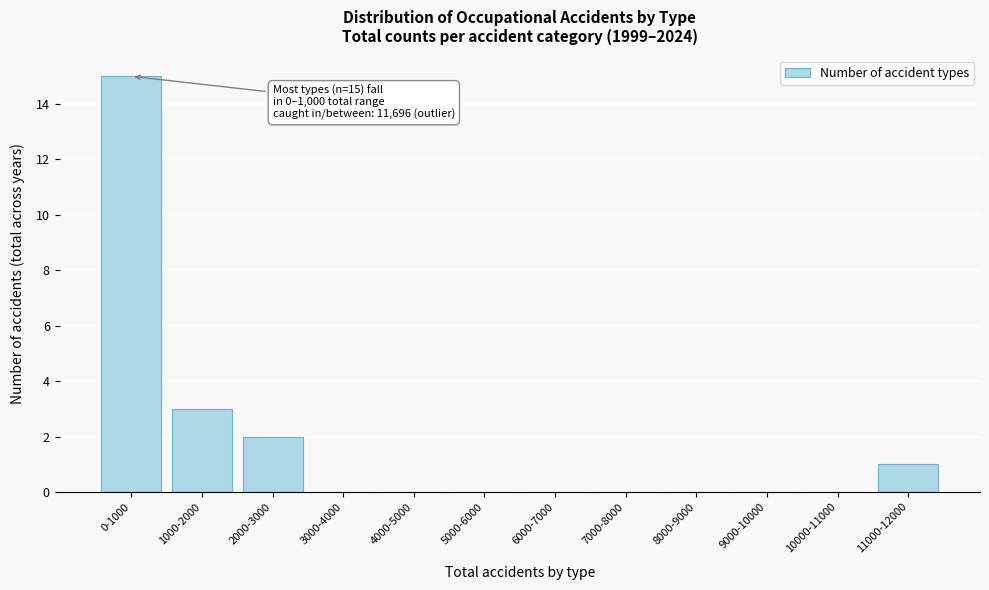

Reading left to right, transcribe all the data shown in this chart.

0-1000=15	1000-2000=3	2000-3000=2	3000-4000=0	4000-5000=0	5000-6000=0	6000-7000=0	7000-8000=0	8000-9000=0	9000-10000=0	10000-11000=0	11000-12000=1